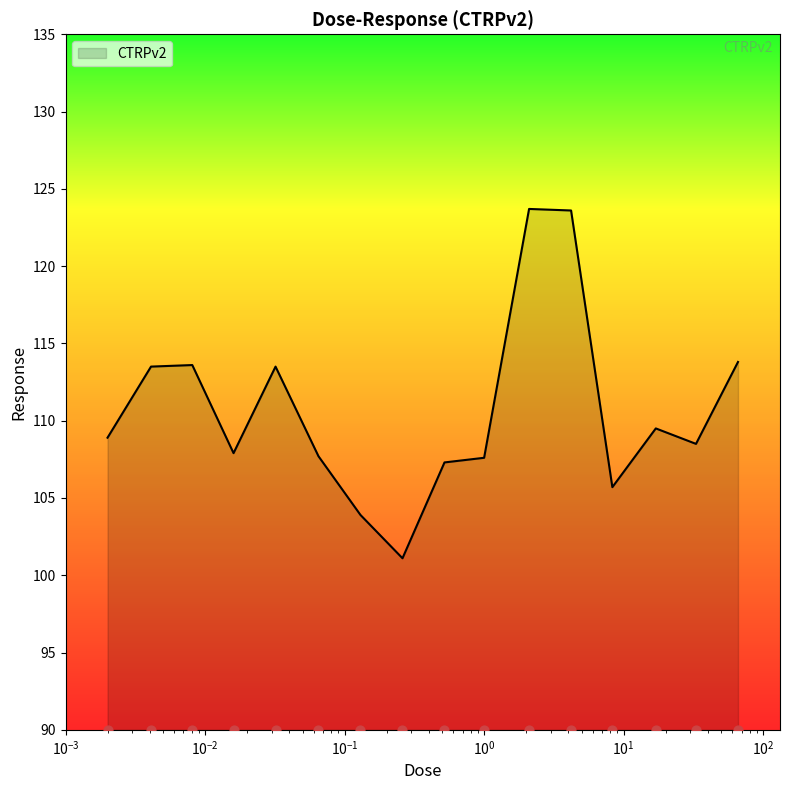

Between 0.0041 and 17.0, which is larger?

0.0041